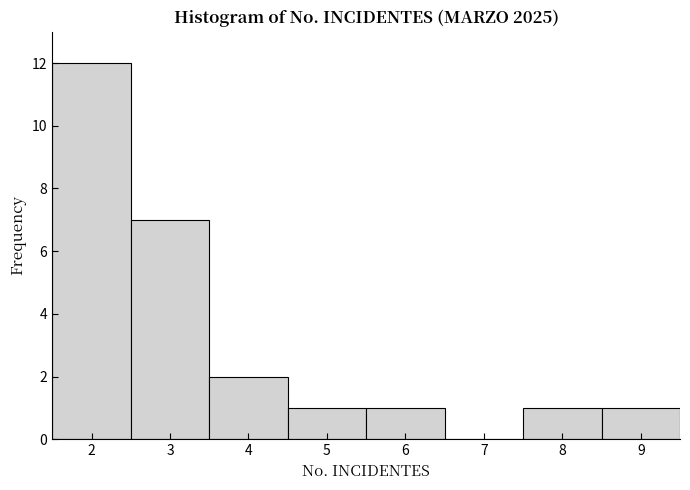

How tall is the bar that spans 8.5 to 9.5 on the x-axis? The values are not printed on the chart, so give them approximately, as read against the axis.

1